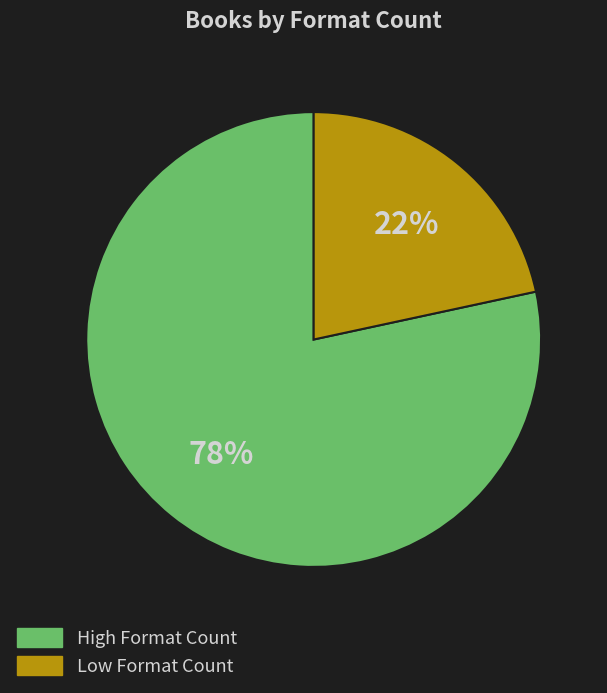

To the nearest percent, what portion does High Format Count represent?

78%